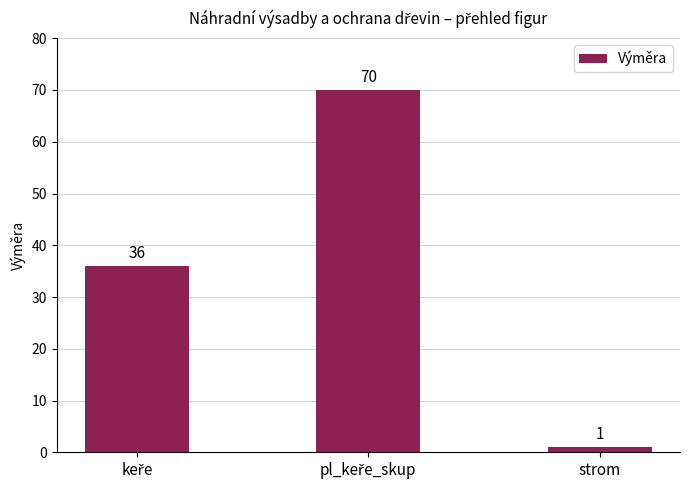

How many data points are less than 36?

1